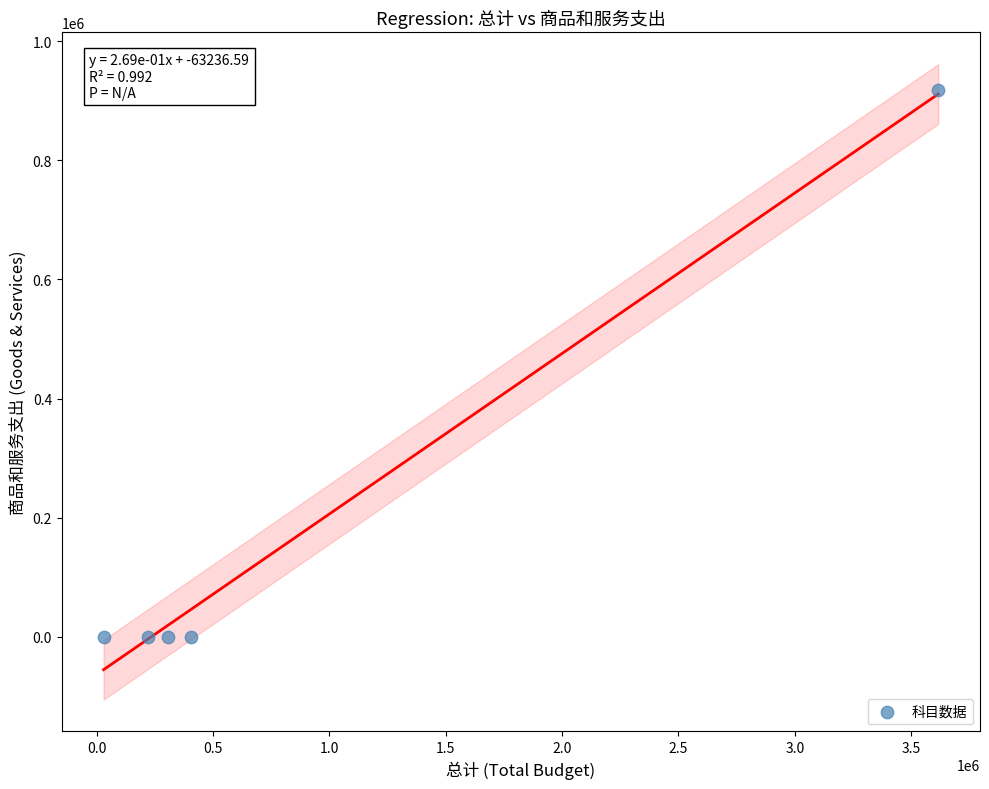

What is the average X value?

915628